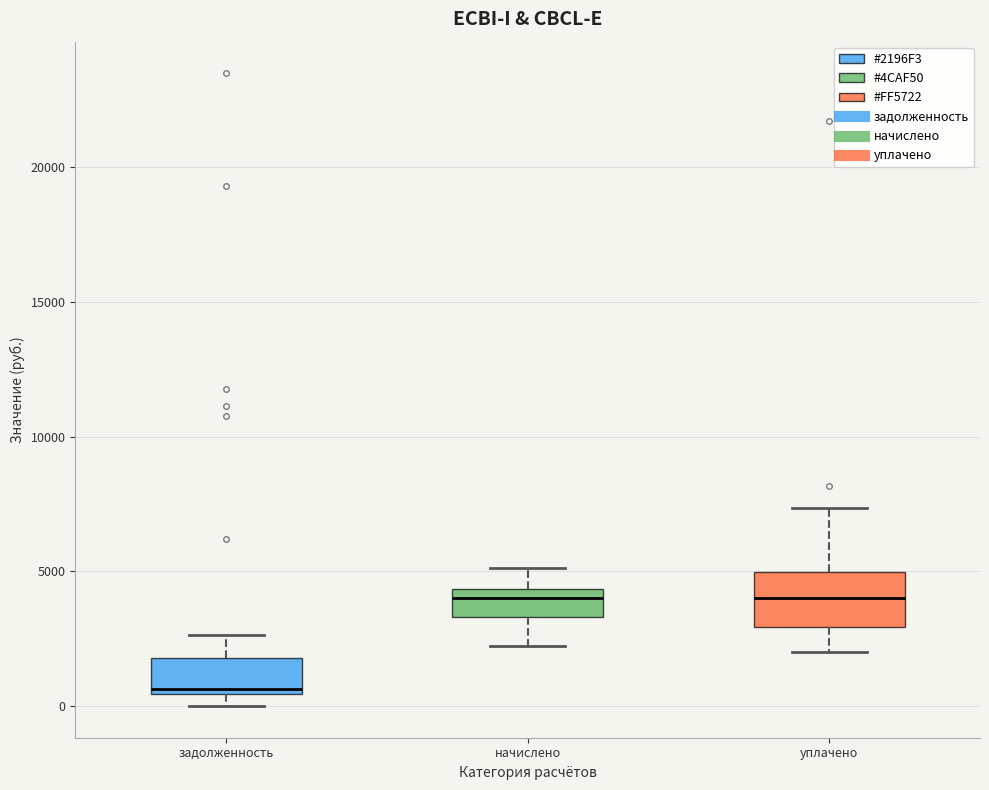

Comparing the boxes themselves (not the whiskers), which one is the tallest?

уплачено